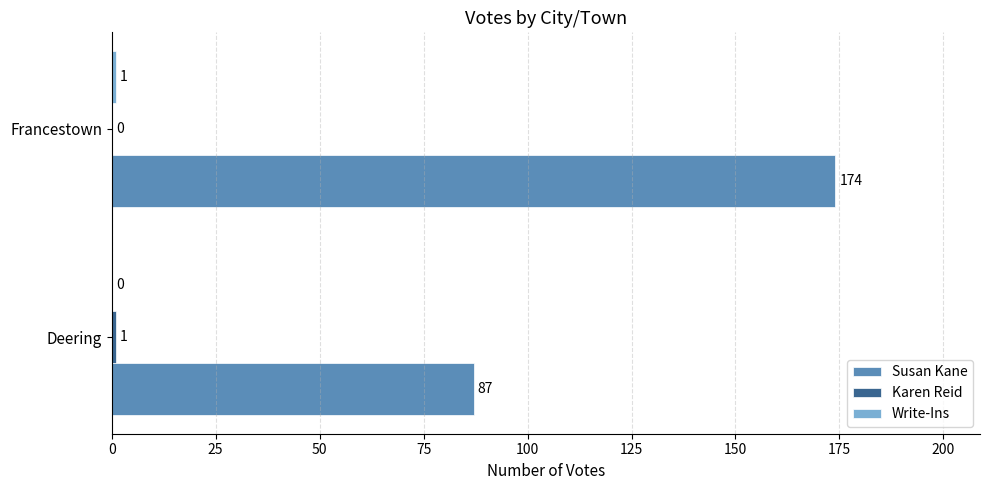

How many series are shown in this chart?

3